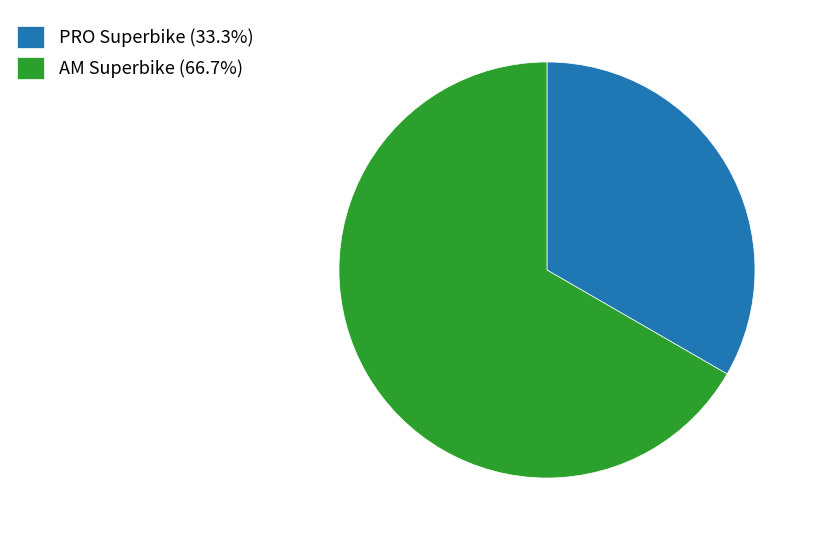

What is the ratio of the value at PRO Superbike to the value at AM Superbike?

0.5